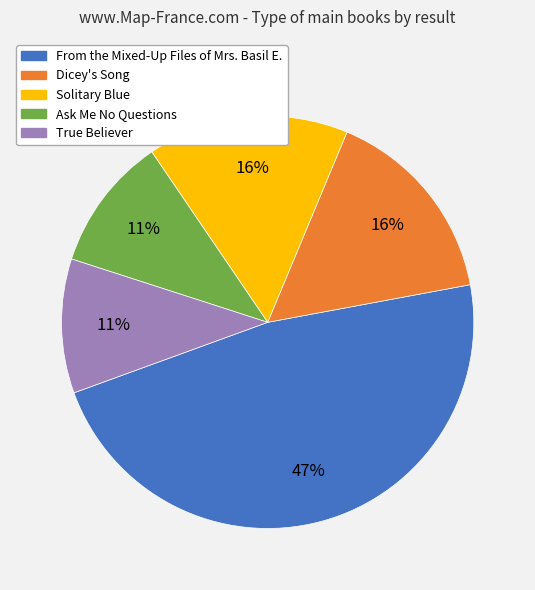

Which category has the biggest portion of the pie?

From the Mixed-Up Files of Mrs. Basil E.